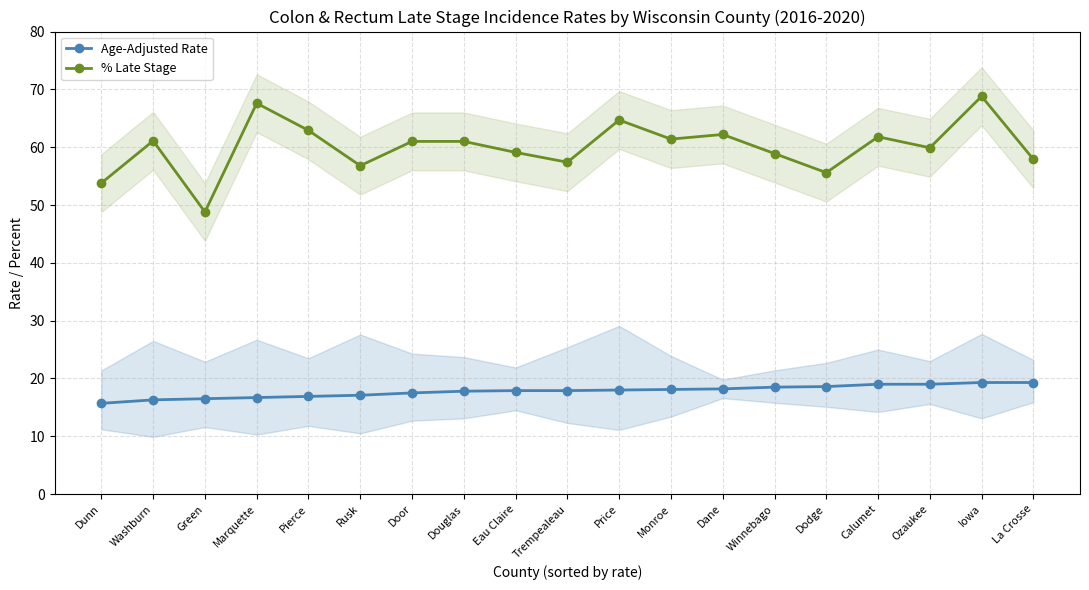

At which category does % Late Stage reach its first local peak?

Washburn